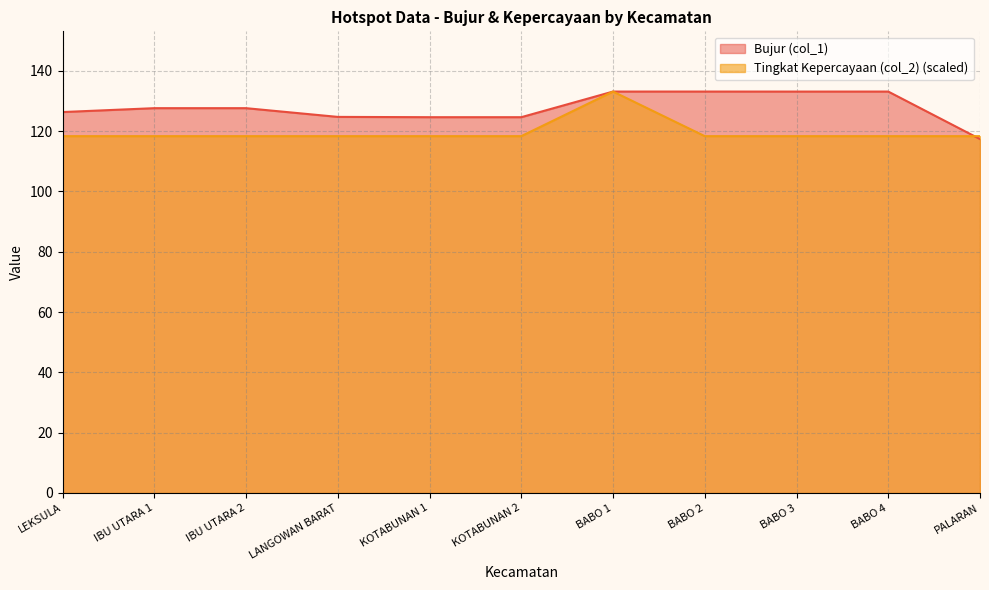

Is it true that Bujur (col_1) equals 35.1 at LEKSULA?

False